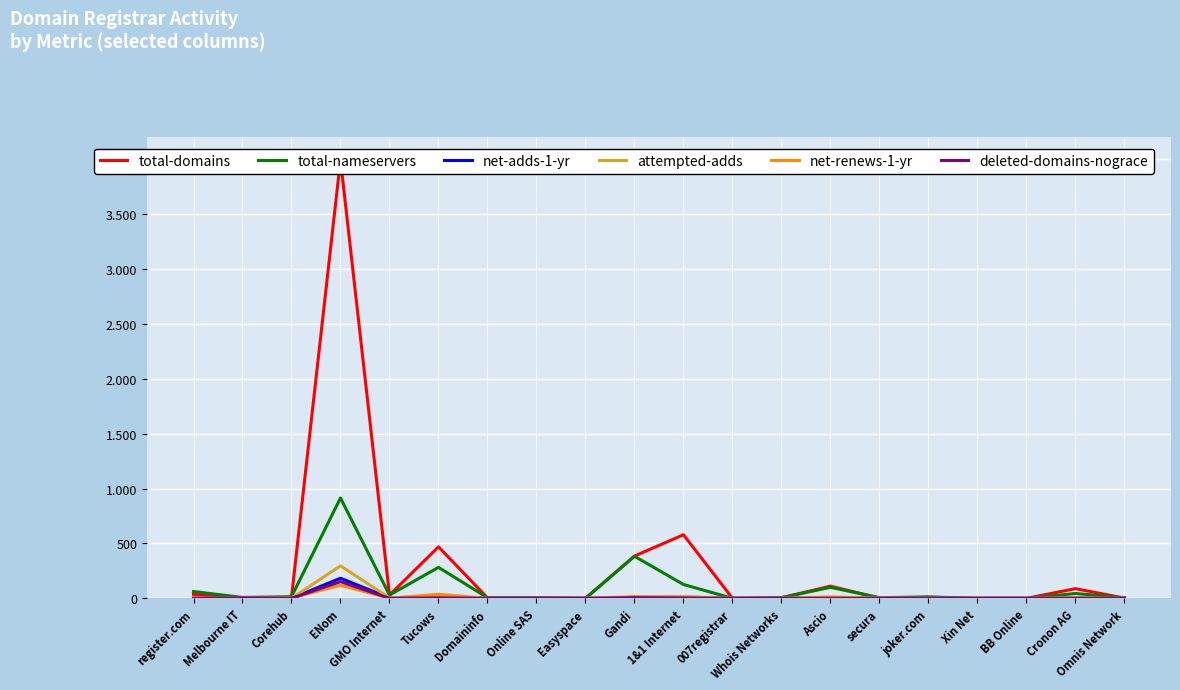

What is the value of the attempted-adds point at the 11th from the left?

16